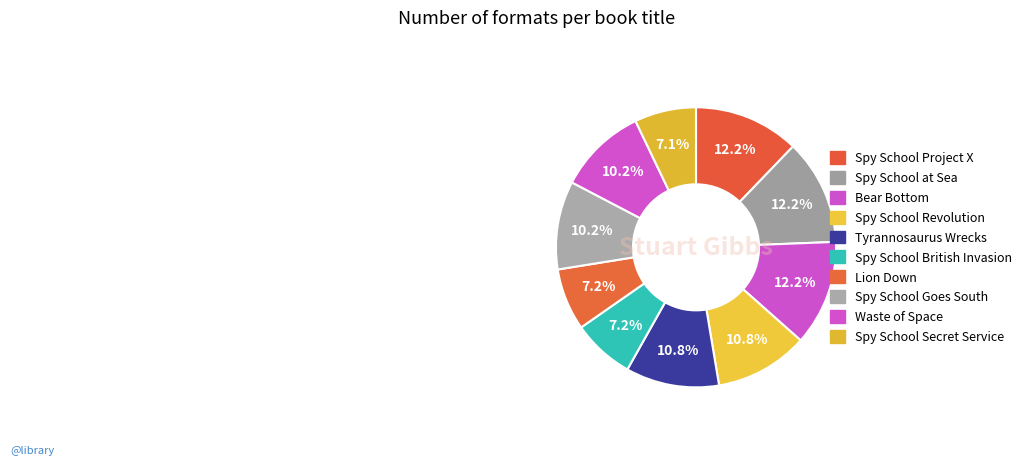

Is there a majority slice in this chart?

No